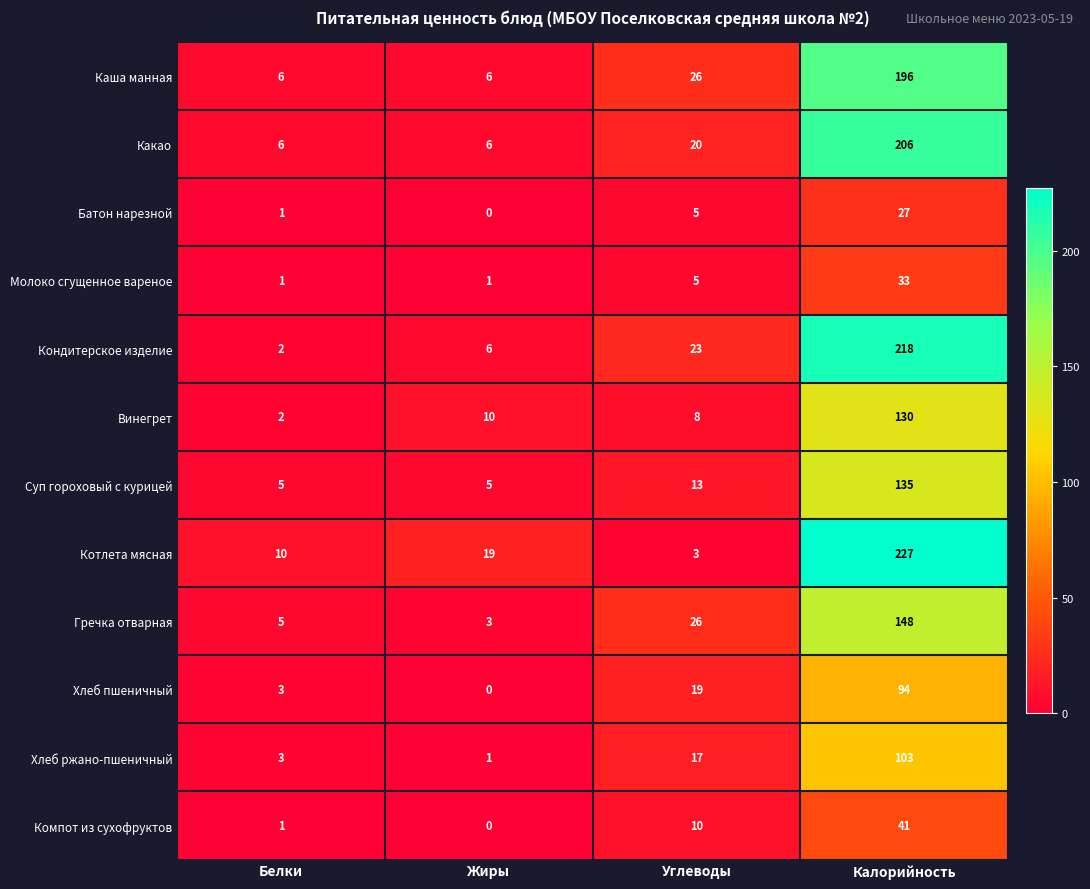

Which series has the largest total across all categories?

Котлета мясная